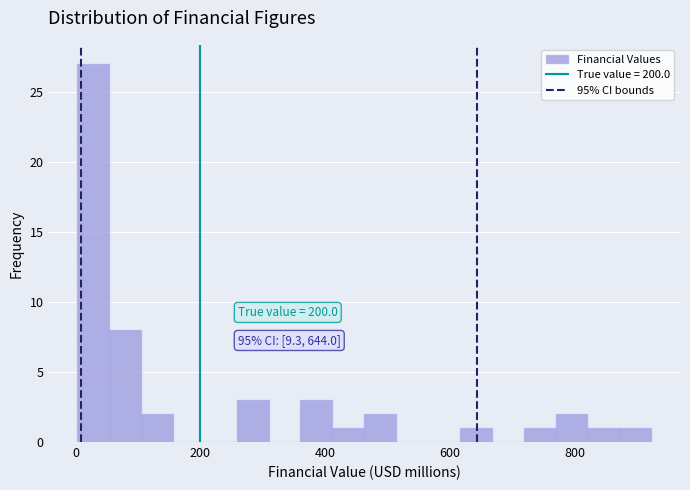

Around what value on the x-axis is the tallest bar? Give the approximate position of its centre, as read against the axis.

20